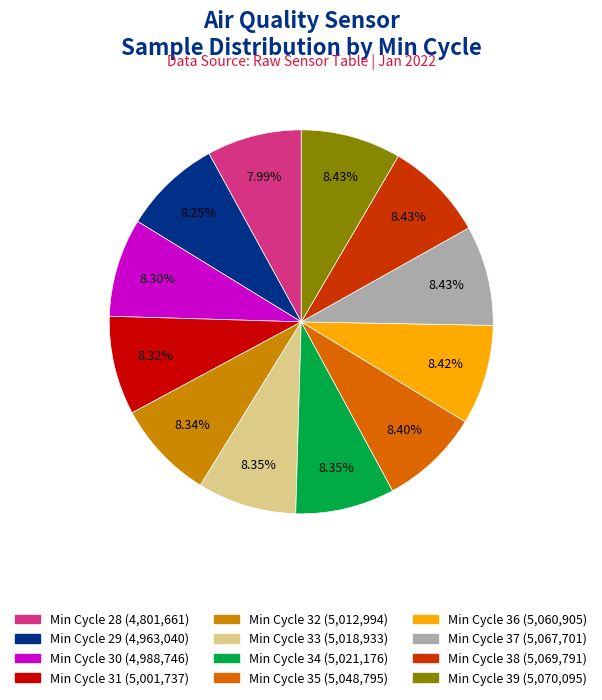

Which category has the biggest portion of the pie?

Min_cycle=39